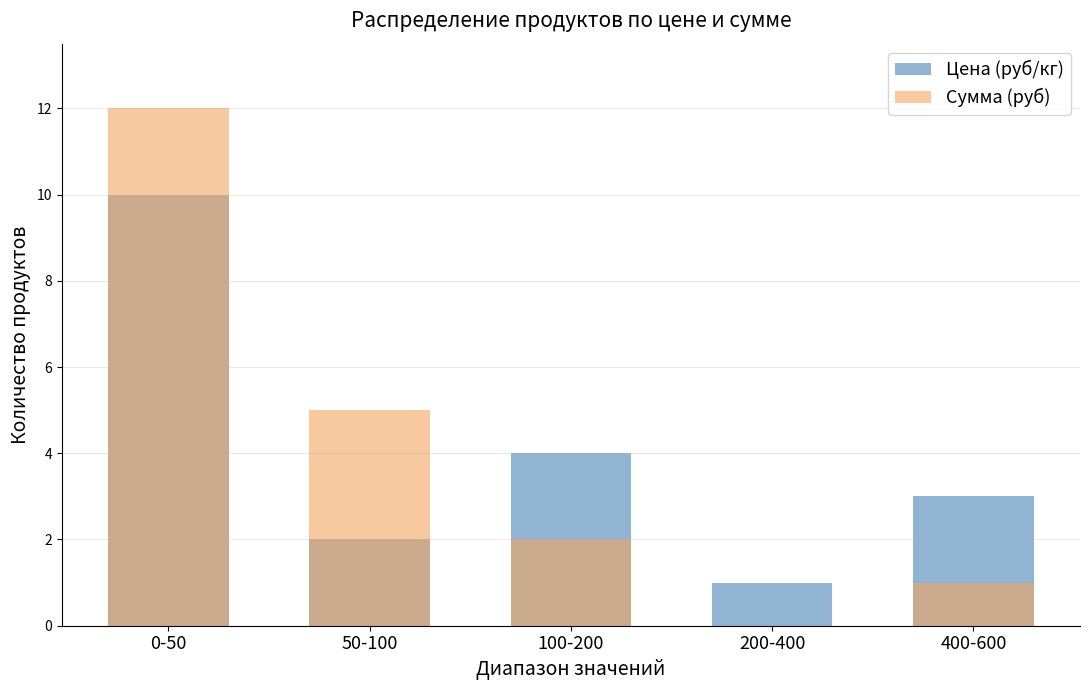

Which has a higher value, 0-50 or 400-600?

0-50